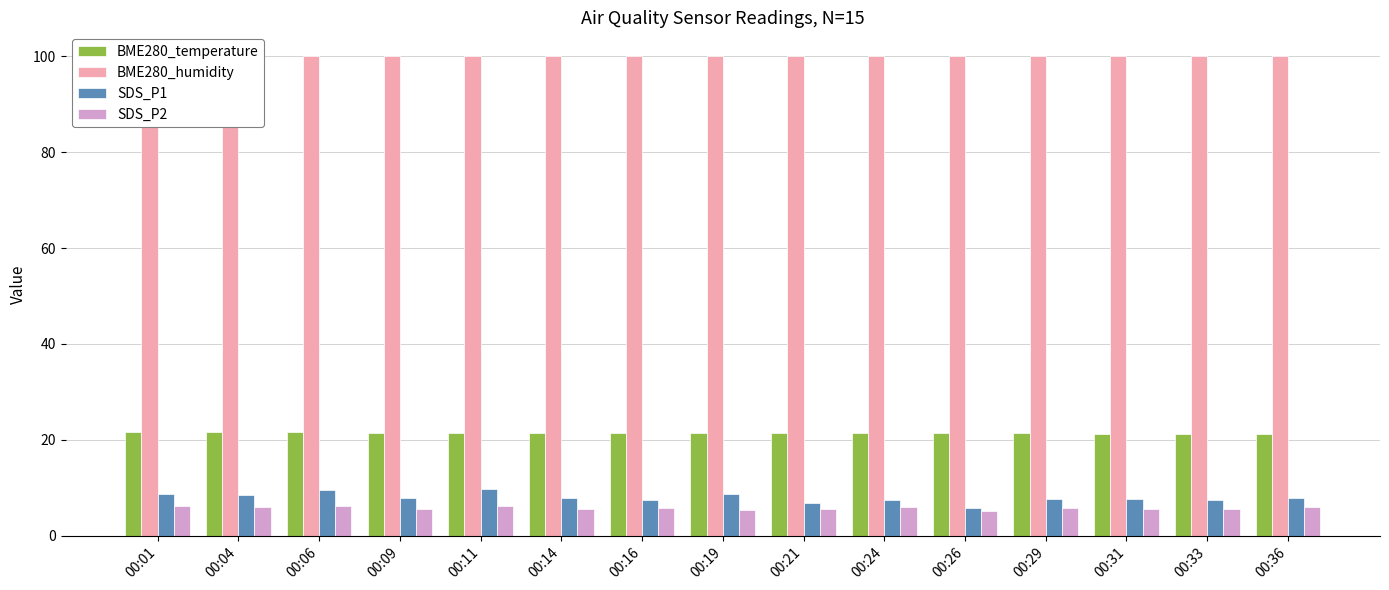

Count the number of categories in the chart.

15